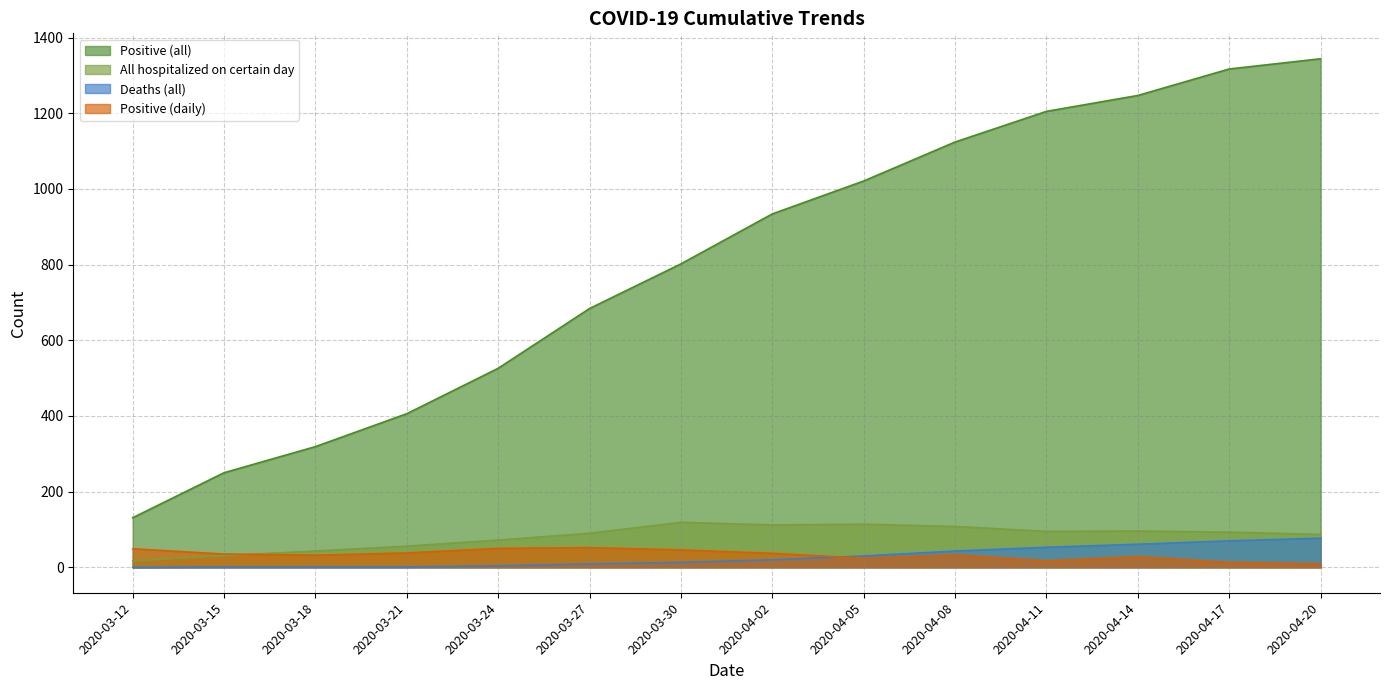

Does the chart display data point markers on the line(s)?

No